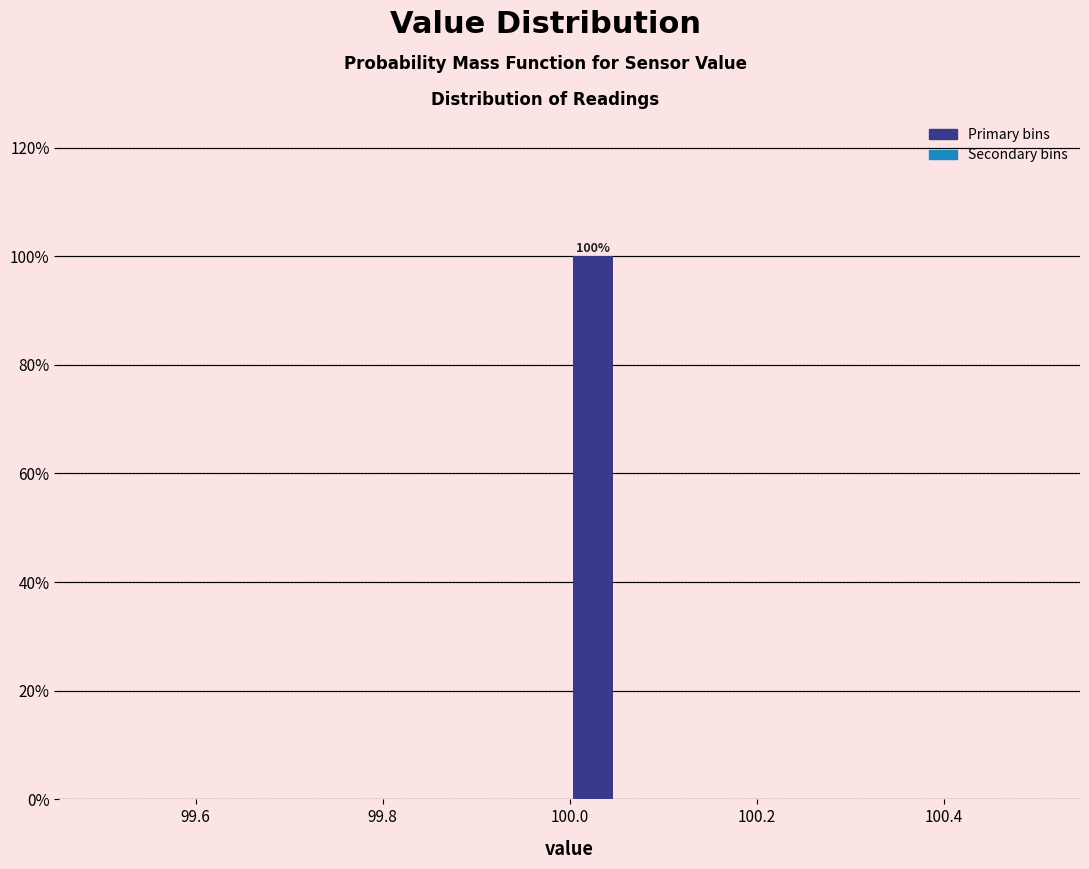

Around what value on the x-axis is the tallest bar? Give the approximate position of its centre, as read against the axis.

100.02